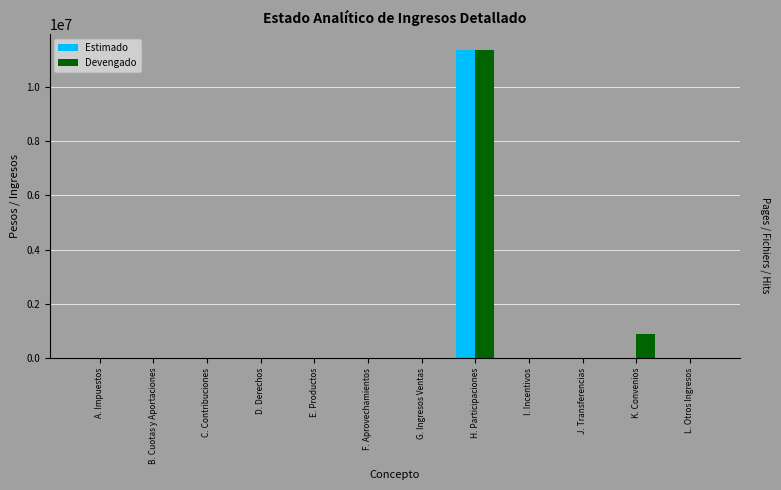

Reading left to right, extract all data points from this chart.

Estimado: A. Impuestos=0	B. Cuotas y Aportaciones=0	C. Contribuciones=0	D. Derechos=0	E. Productos=0	F. Aprovechamientos=0	G. Ingresos Ventas=0	H. Participaciones=11360000	I. Incentivos=0	J. Transferencias=0	K. Convenios=0	L. Otros Ingresos=0
Devengado: A. Impuestos=0	B. Cuotas y Aportaciones=0	C. Contribuciones=0	D. Derechos=0	E. Productos=0	F. Aprovechamientos=0	G. Ingresos Ventas=0	H. Participaciones=11360000	I. Incentivos=0	J. Transferencias=0	K. Convenios=883563	L. Otros Ingresos=0